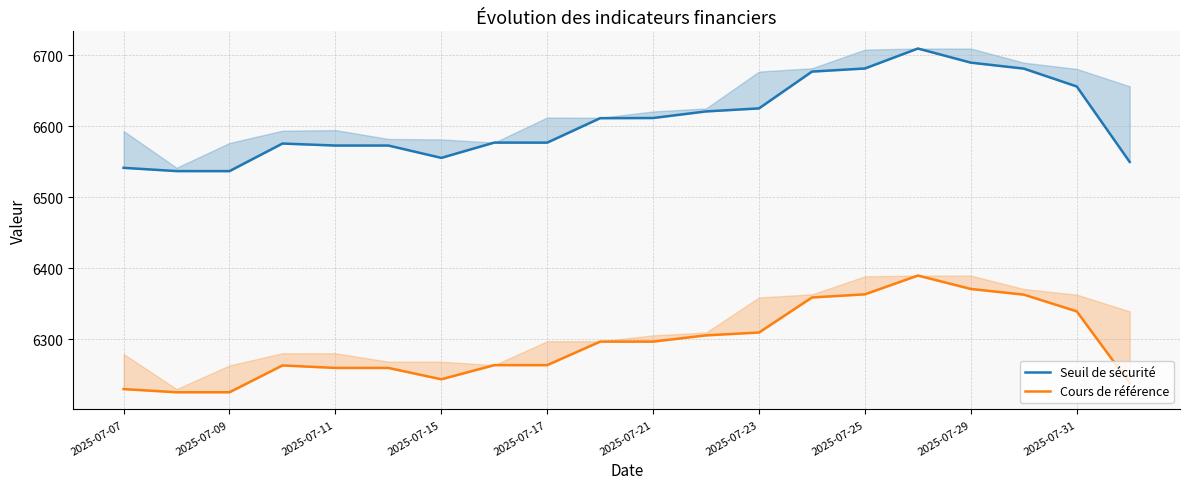

Rank the series by their average value, from highest to lowest.

Seuil de sécurité, Cours de référence